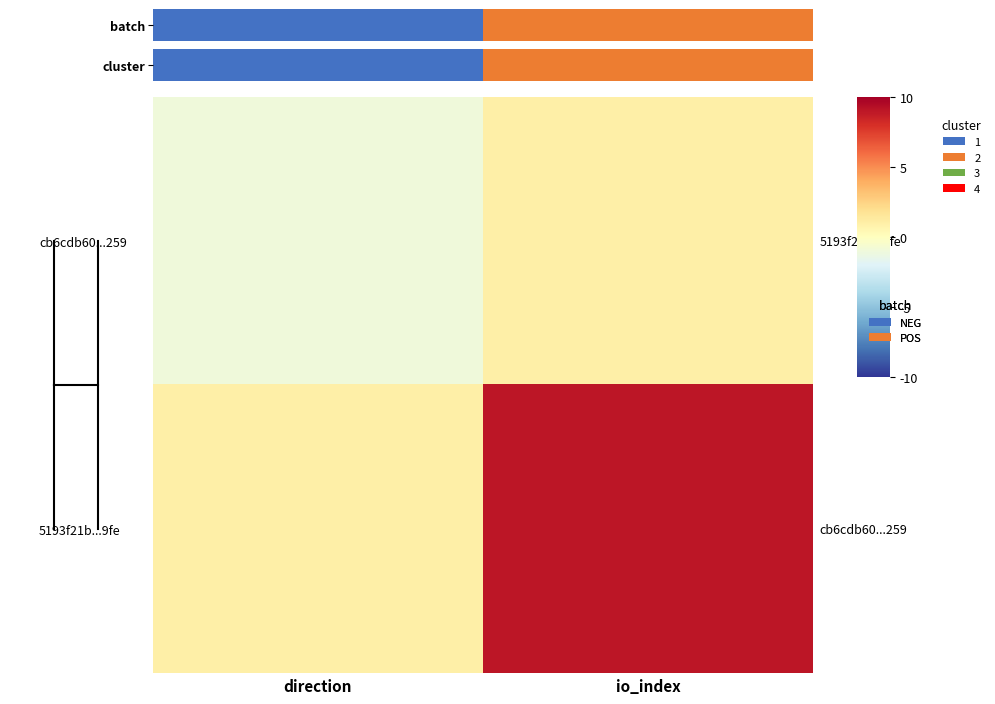

Between direction and io_index, which series saw the biggest shift?

5193f21b...9fe